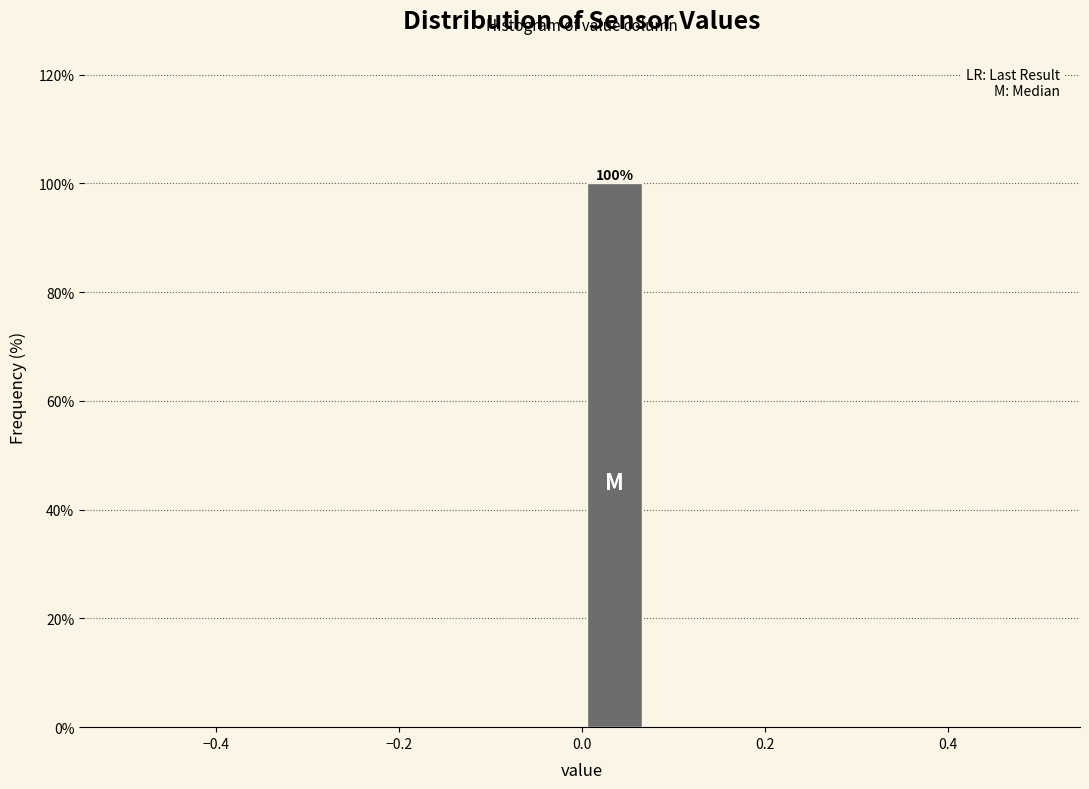

Read against the x-axis, roughly where is the centre of the tallest bar?

0.04